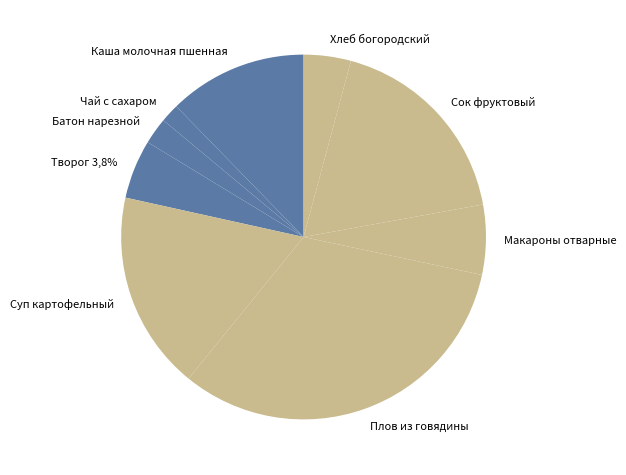

To the nearest percent, what is the combined percentage of Чай с сахаром and Суп картофельный?

19%